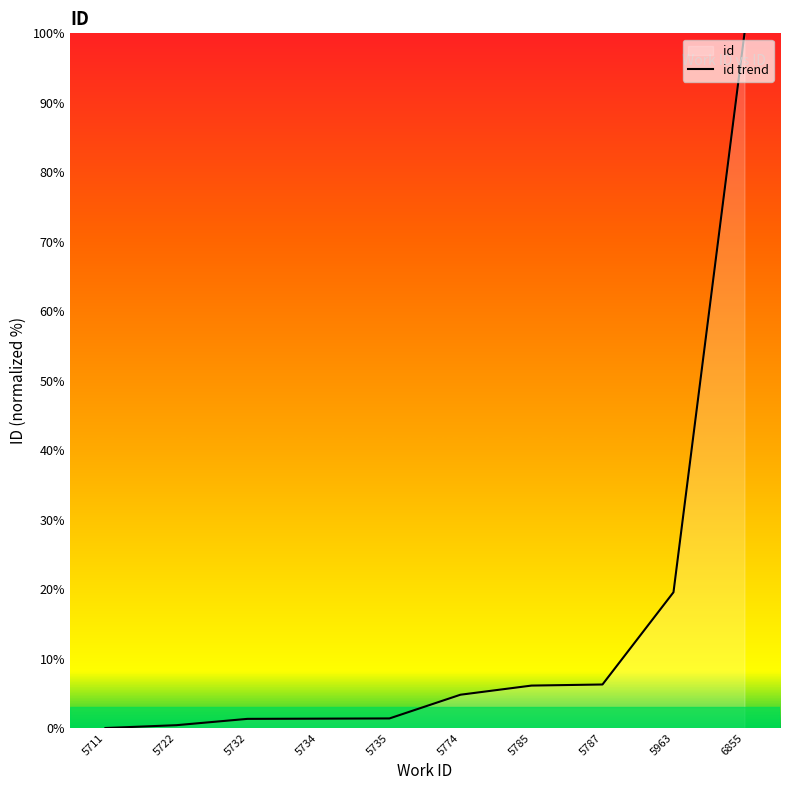

What is the difference between the values at 5787 and 5785?

0.2